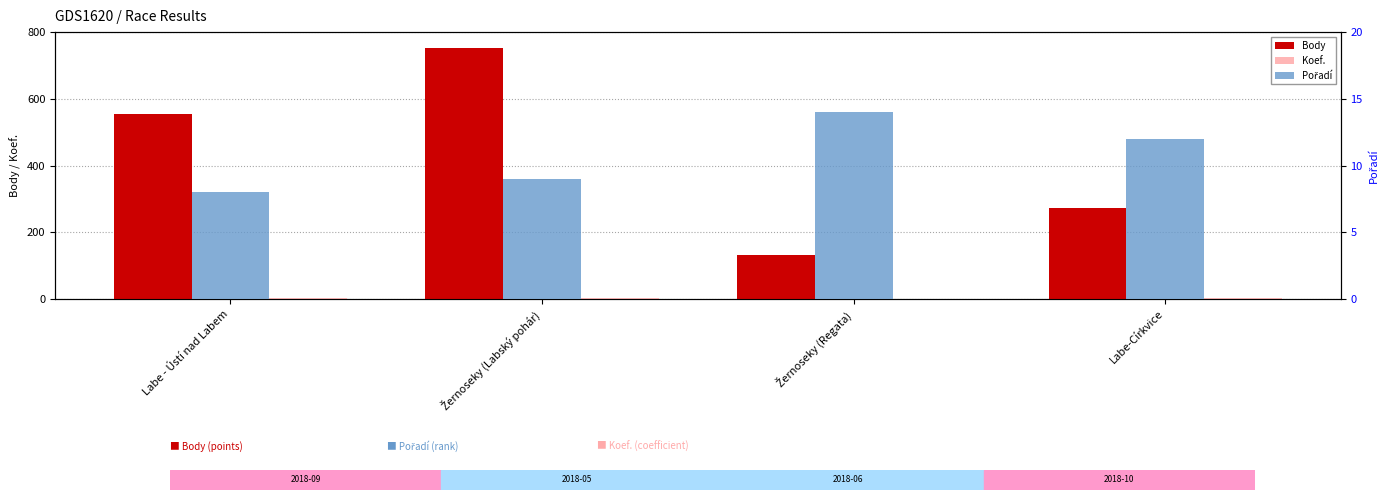

Reading right to left, what are all the values shown in this chart?

Body: 272	131	753	554
Koef.: 2	1	4	2
Pořadí: 12	14	9	8